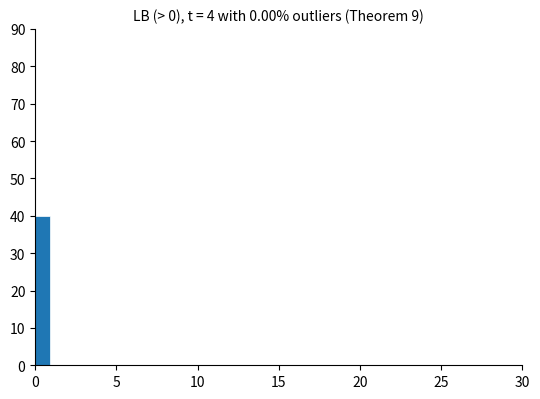

Read against the x-axis, roughly where is the centre of the tallest bar?

0.5